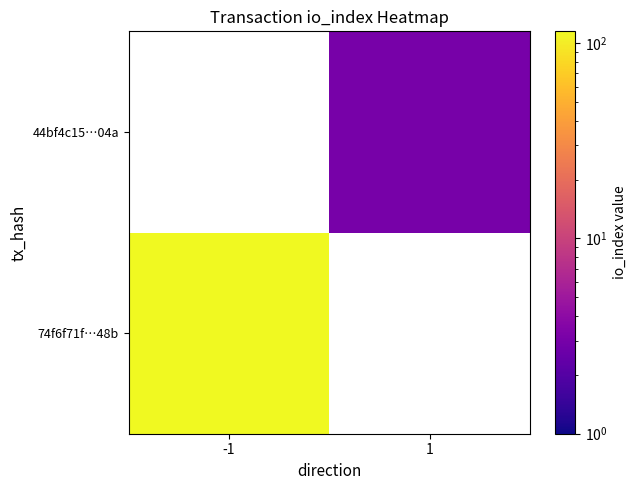

Which label corresponds to the largest value in the chart?

-1